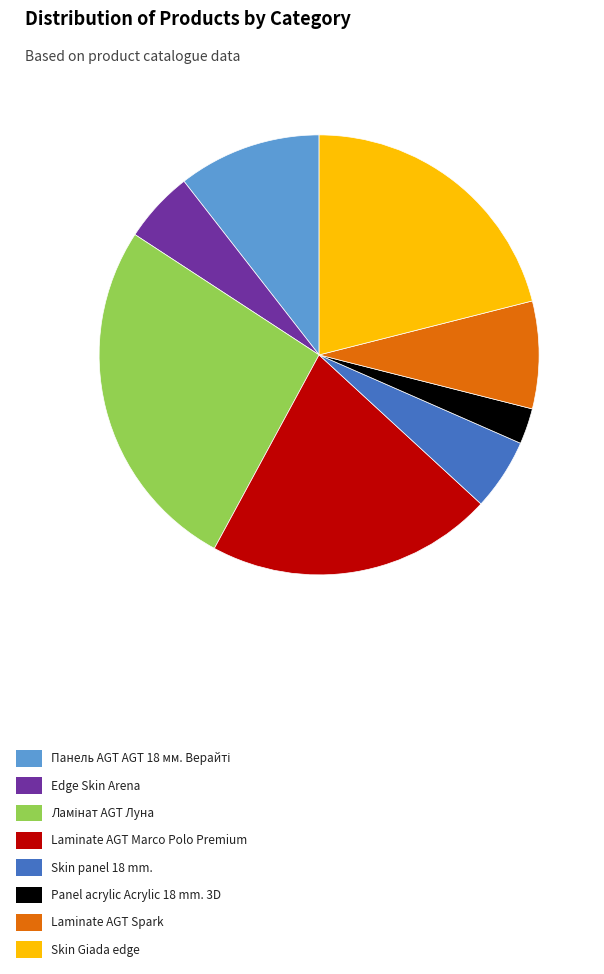

Approximately how many times larger is the value at Skin Giada edge compared to Edge Skin Arena?

4.0